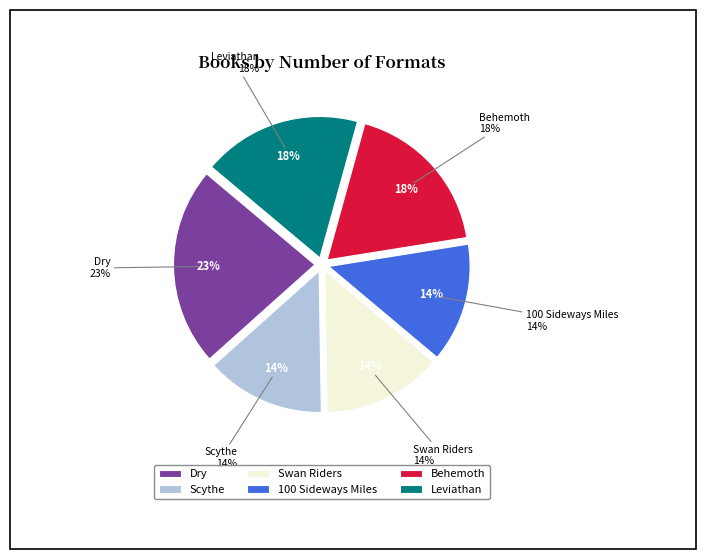

To the nearest percent, what percentage of the pie is Scythe?

14%